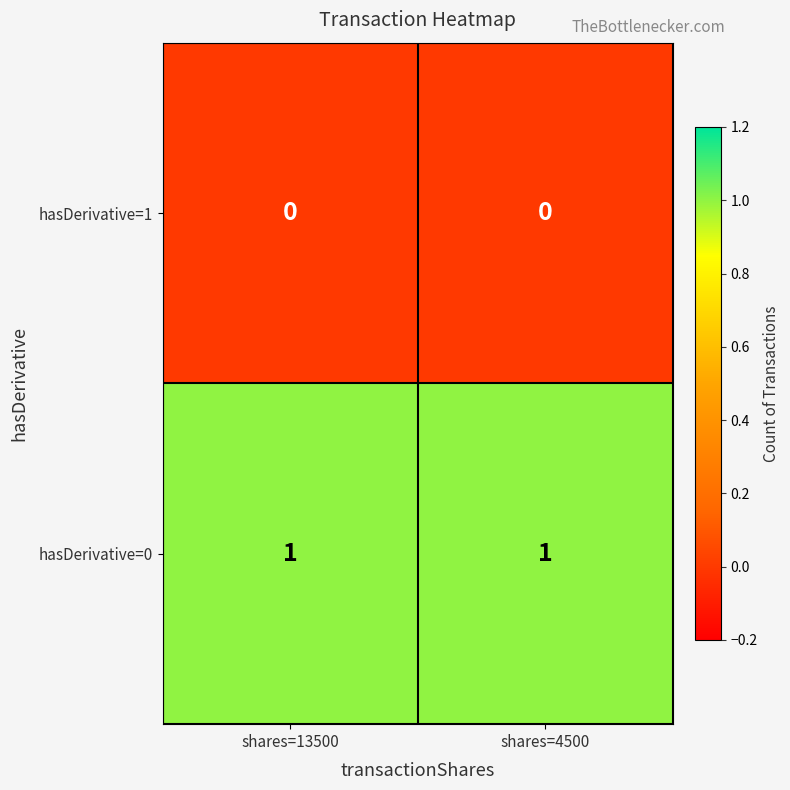

How many series are shown in this chart?

2